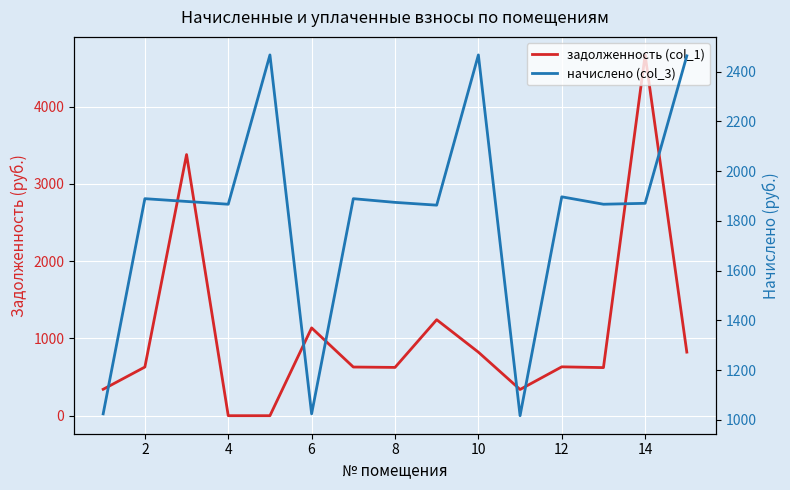

Which series has the widest spread of values?

задолженность (col_1)